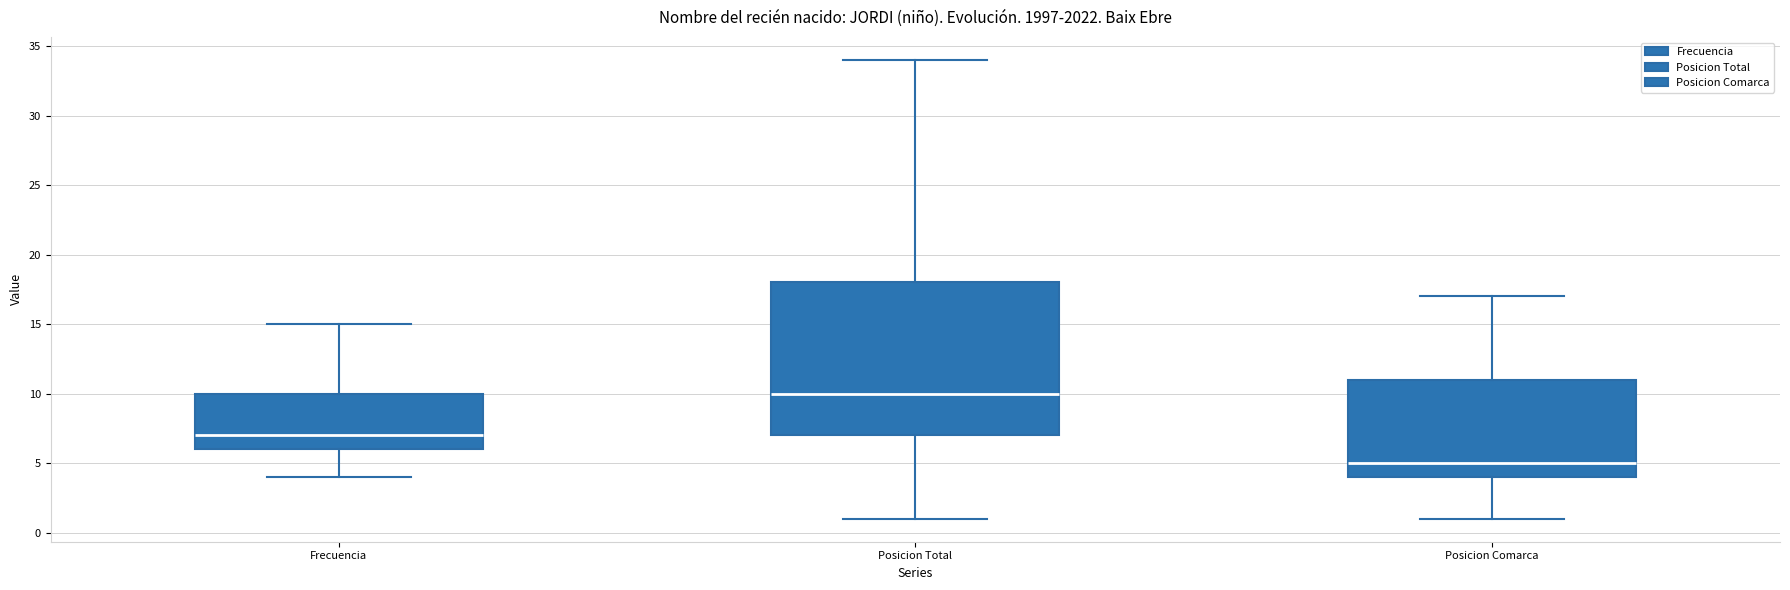

Reading left to right, read every box against the y-axis: the position of its median line, the range the box covers, and the ends of its whiskers. The values are not printed on the chart, so give them approximately, as read against the axis.

Frecuencia: median 7, box 6 to 10, whiskers 4 to 15
Posicion Total: median 10, box 7 to 18, whiskers 1 to 34
Posicion Comarca: median 5, box 4 to 11, whiskers 1 to 17